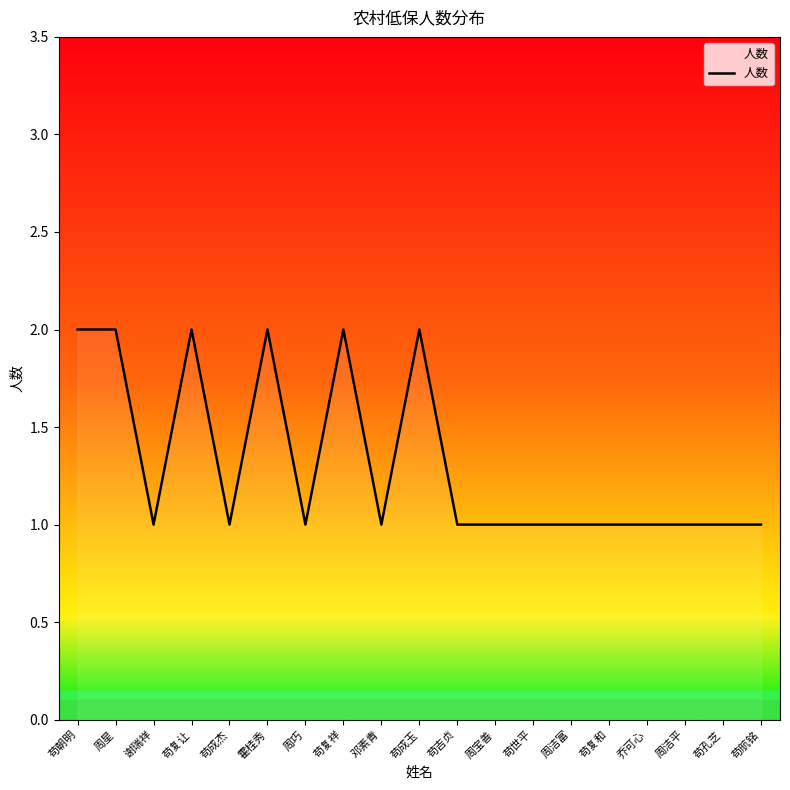

How many lines are shown in the chart?

1